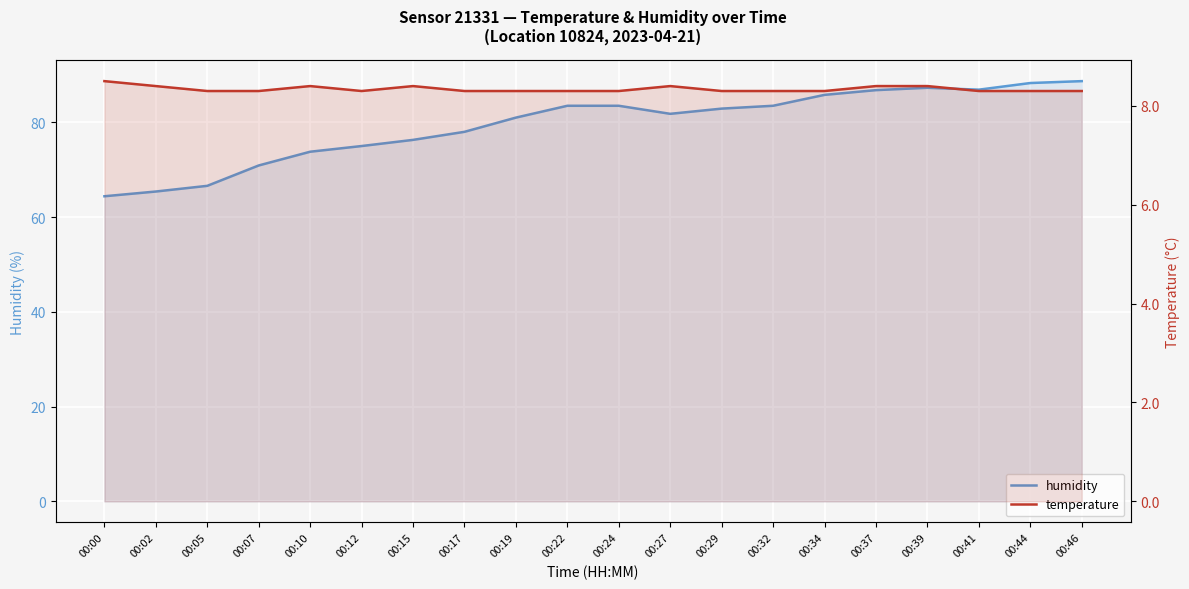

How many series are shown in this chart?

2